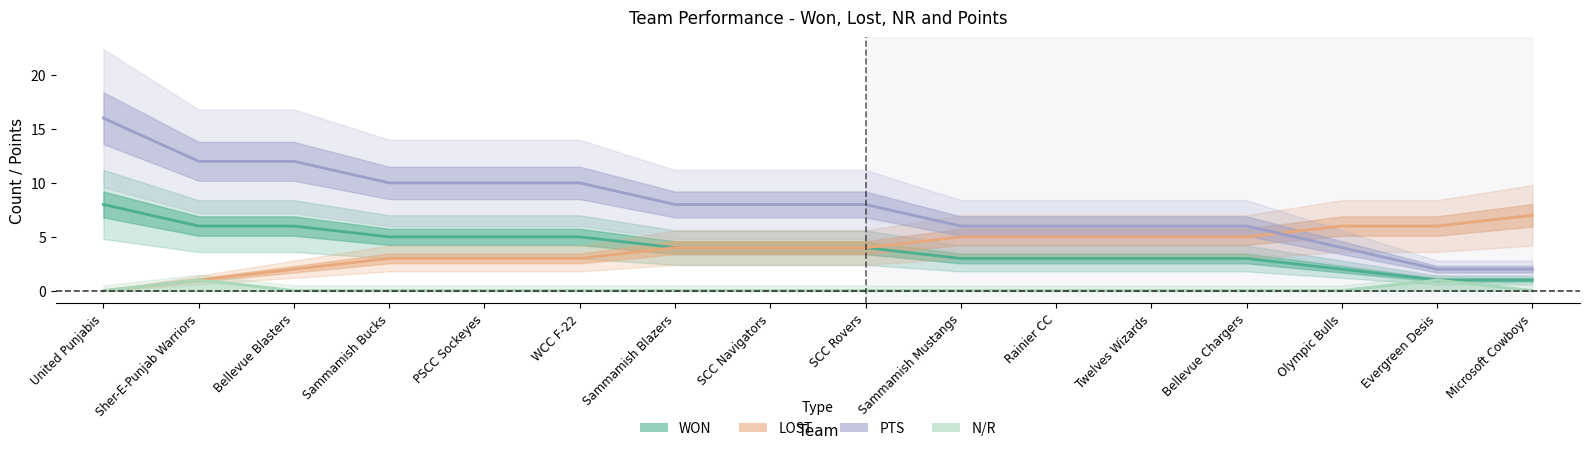

Which series changed the most between Sher-E-Punjab Warriors and Olympic Bulls?

PTS